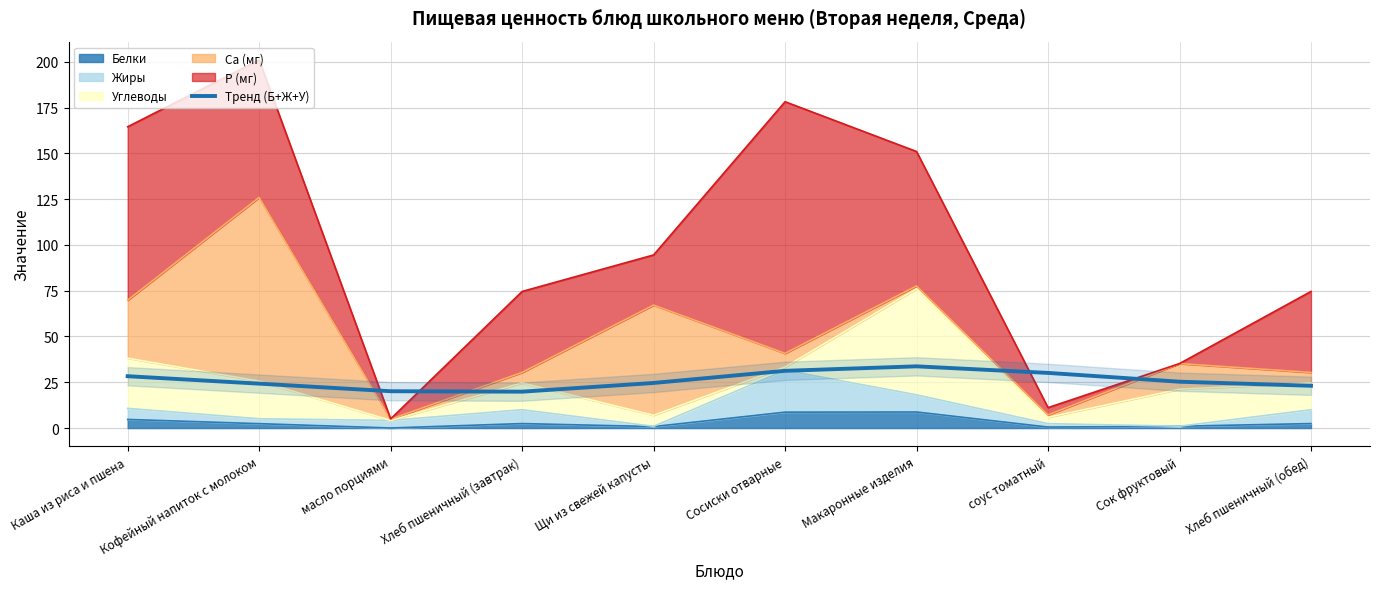

Reading left to right, list all the values displayed in this chart.

Каша из риса и пшена=28.3	Кофейный напиток с молоком=24.3	масло порциями=20.1	Хлеб пшеничный (завтрак)=19.9	Щи из свежей капусты=24.6	Сосиски отварные=31.2	Макаронные изделия=33.7	соус томатный=30.1	Сок фруктовый=25.3	Хлеб пшеничный (обед)=23.1